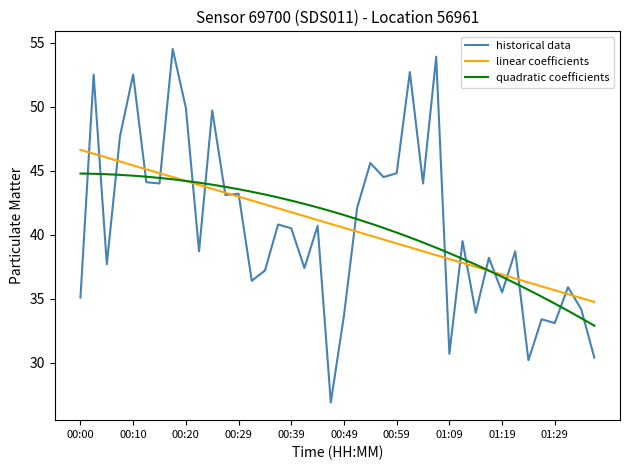

How many distinct data groups are displayed?

3